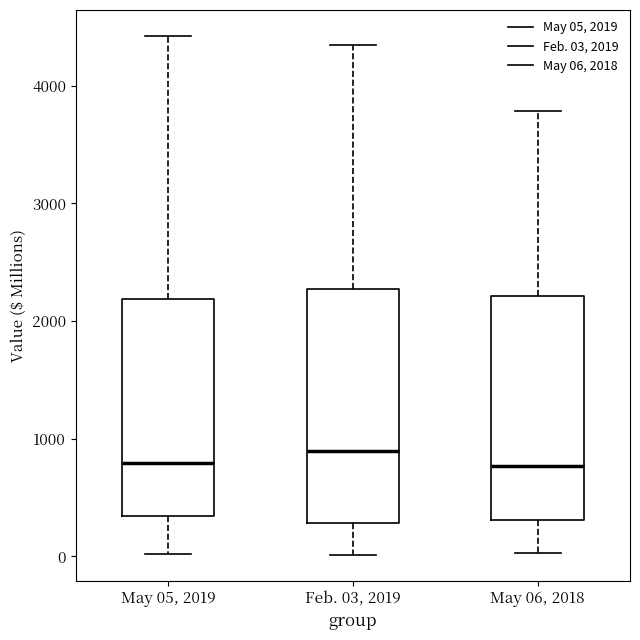

Reading left to right, read every box against the y-axis: the position of its median line, the range the box covers, and the ends of its whiskers. The values are not printed on the chart, so give them approximately, as read against the axis.

May 05, 2019: median 800, box 300 to 2200, whiskers 0 to 4400
Feb. 03, 2019: median 900, box 300 to 2300, whiskers 0 to 4400
May 06, 2018: median 800, box 300 to 2200, whiskers 0 to 3800